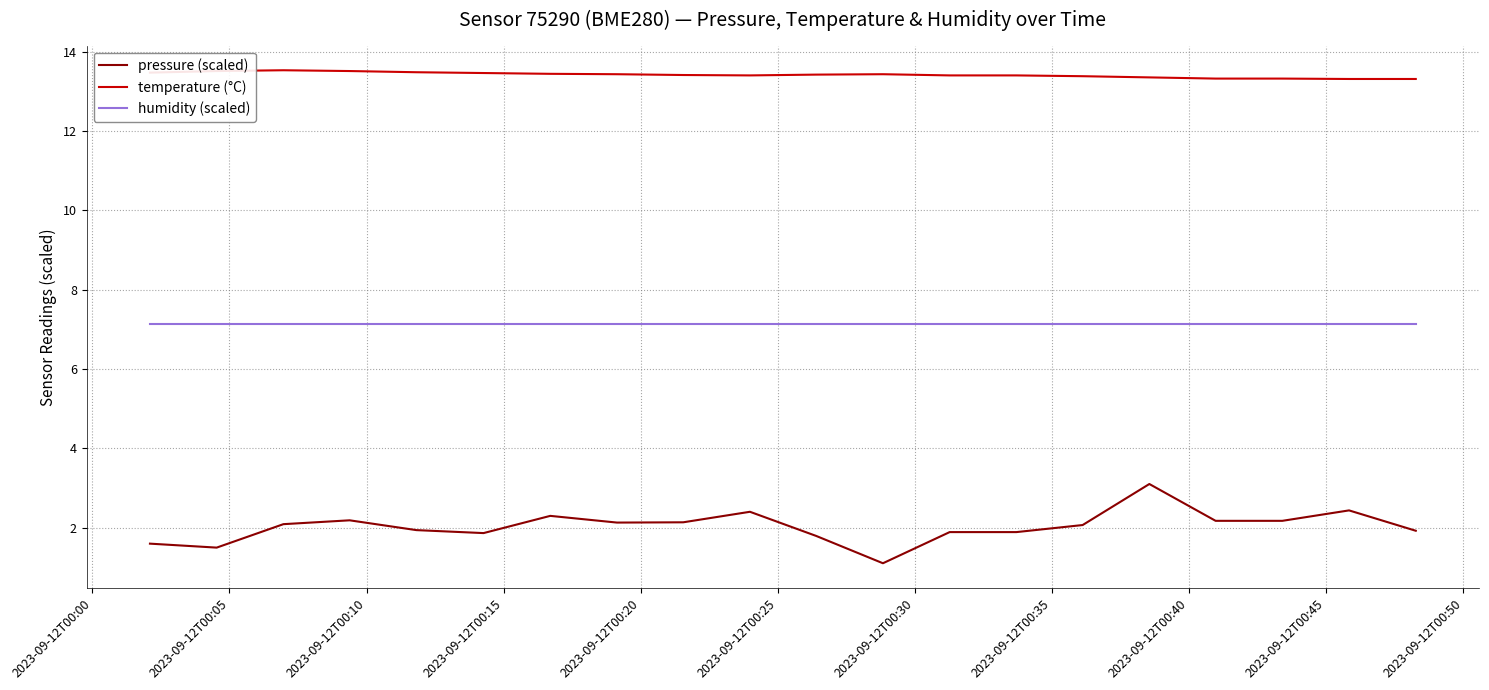

True or false: humidity (scaled) and temperature (°C) cross at least once.

False